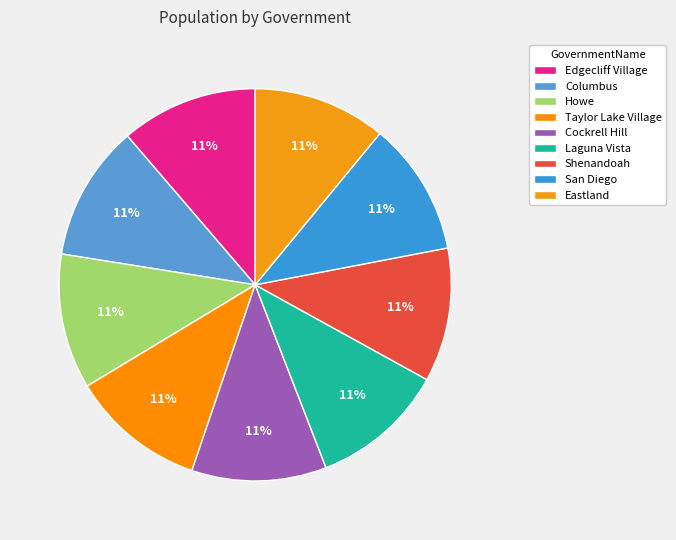

Does any single category account for the majority?

No